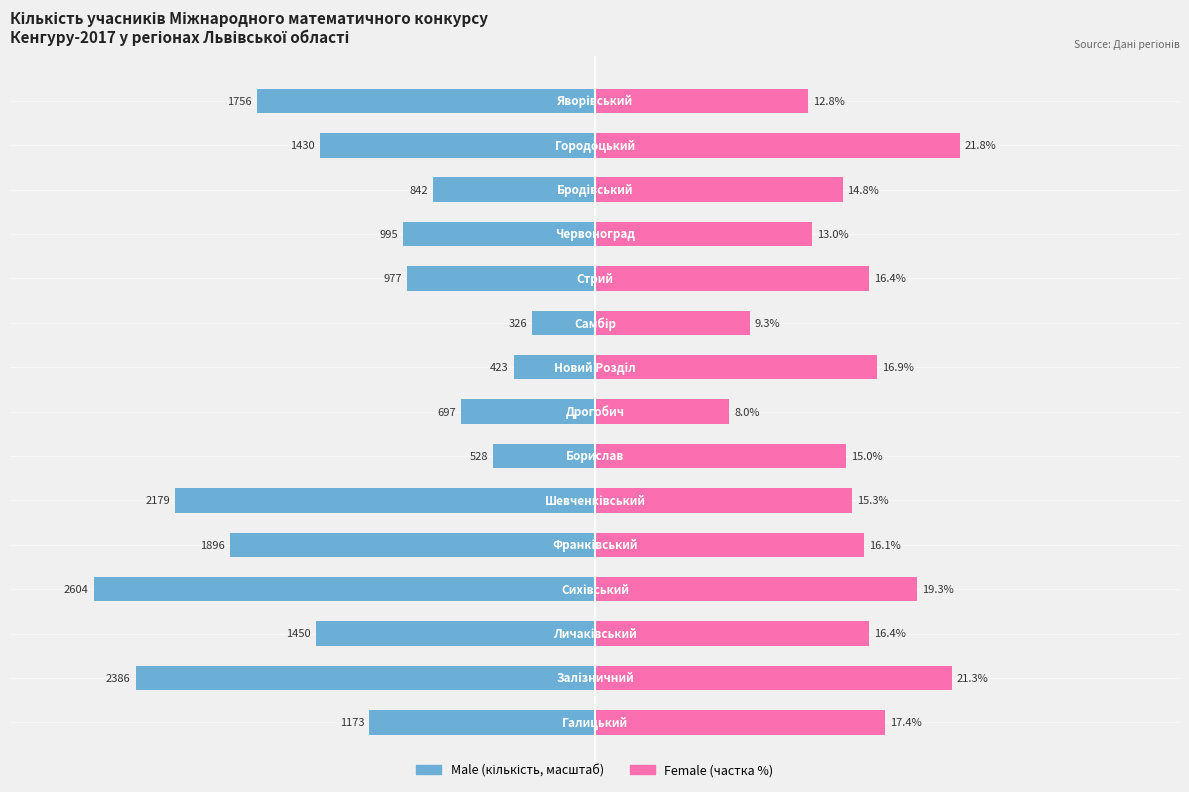

Which series changed the most between 7 and 11?

Female